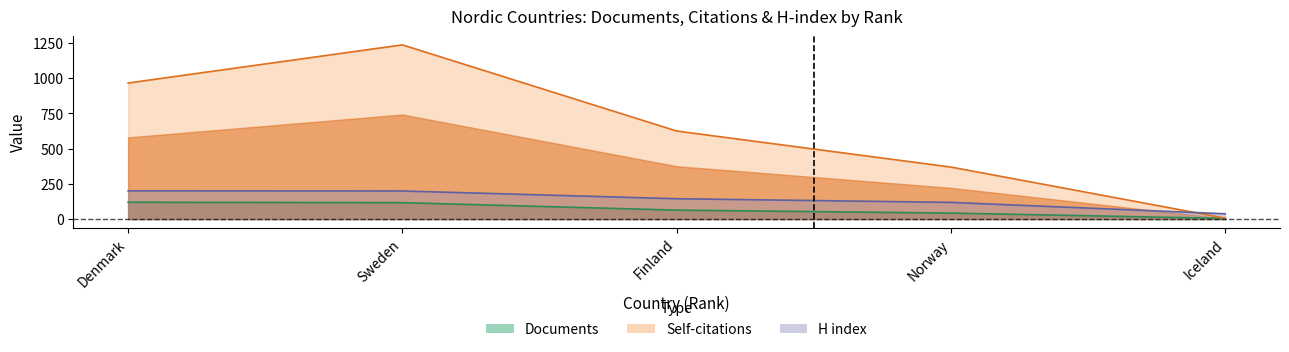

Between Sweden and Iceland, which series saw the biggest shift?

Self-citations